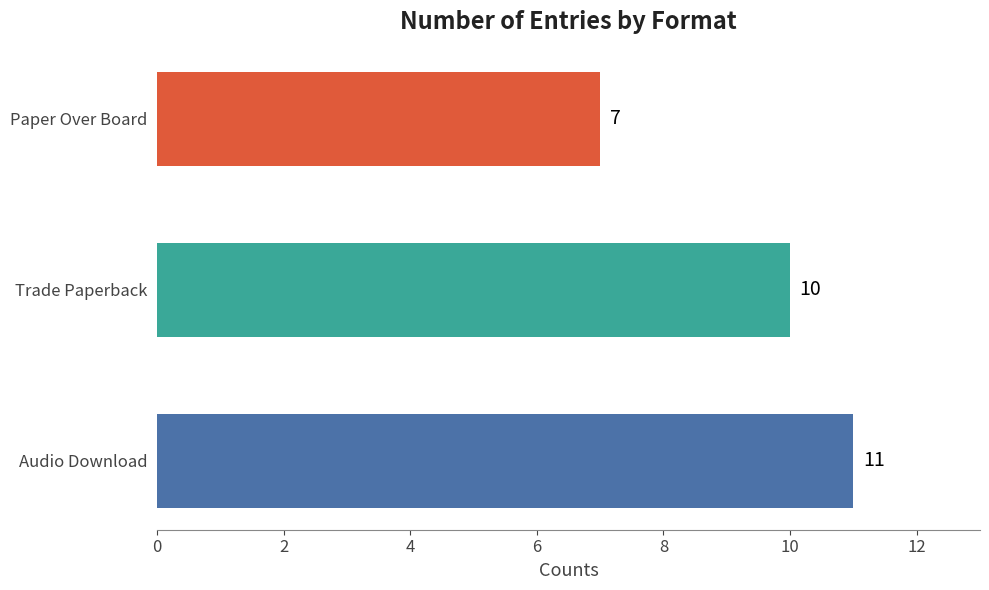

How many values are between 7 and 11?

3